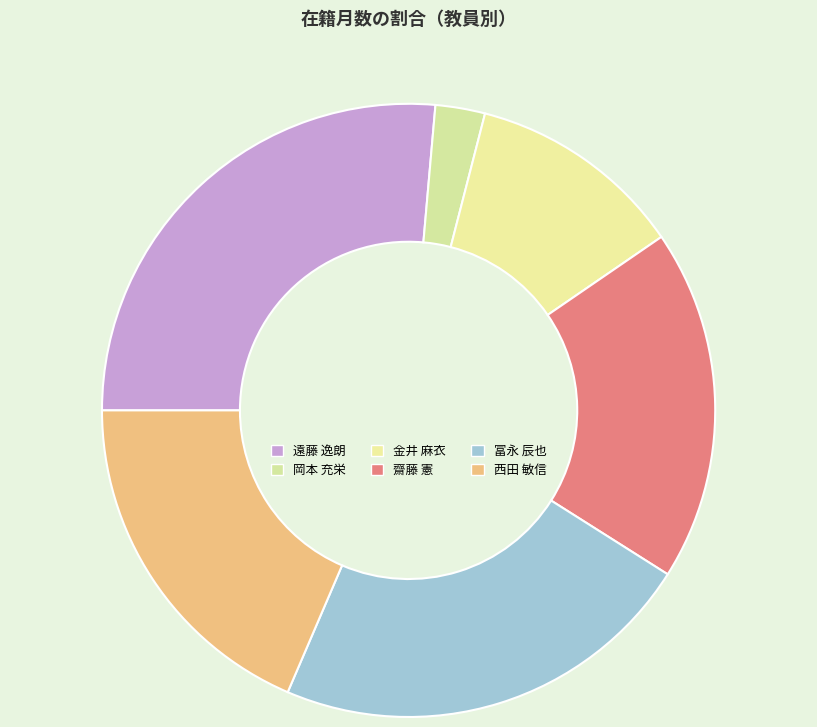

How many slices are in this pie chart?

6